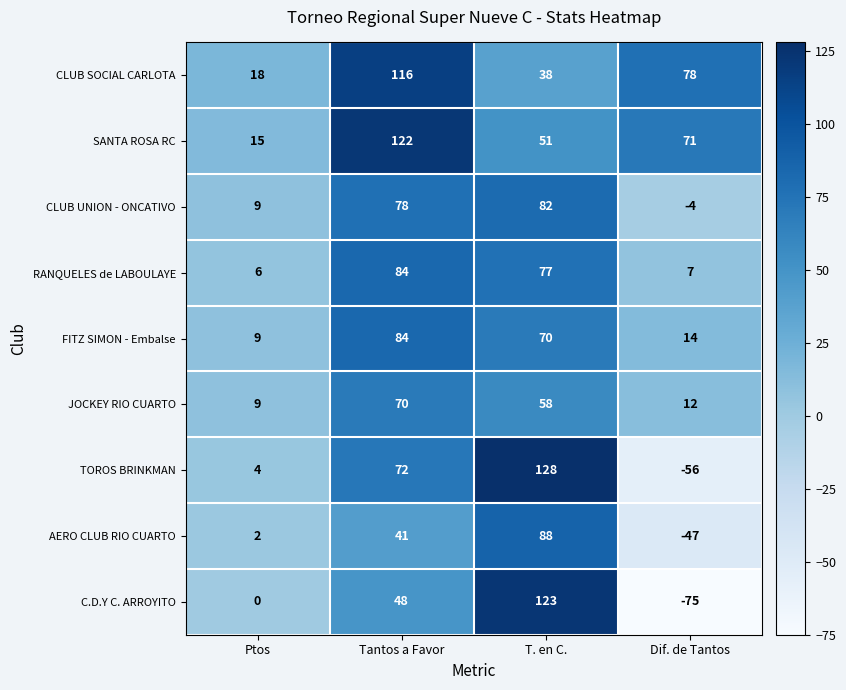

What is the total value across all series at Tantos a Favor?

715